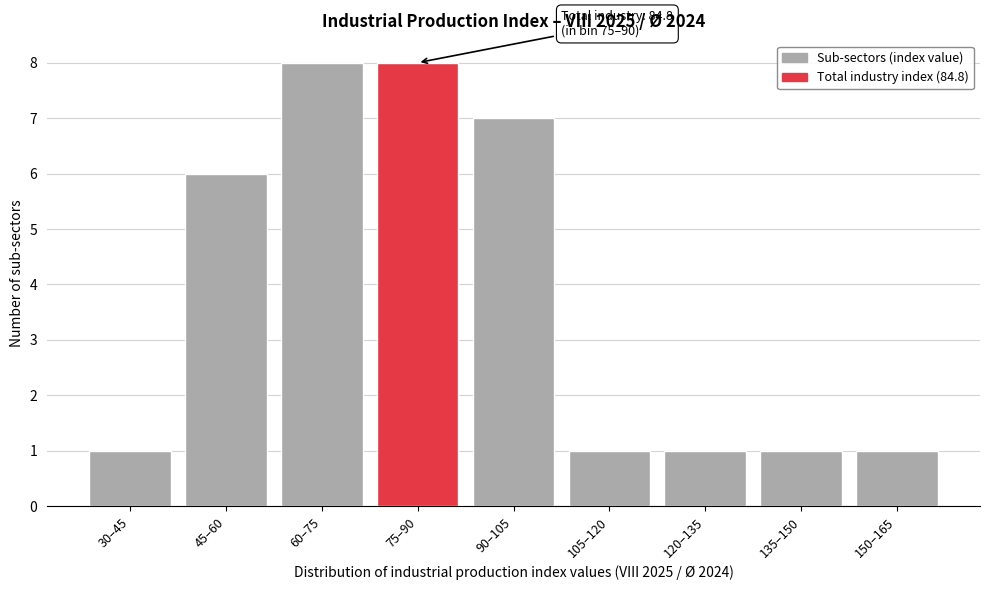

Reading left to right, what are all the values shown in this chart?

30–45=1	45–60=6	60–75=8	75–90=8	90–105=7	105–120=1	120–135=1	135–150=1	150–165=1